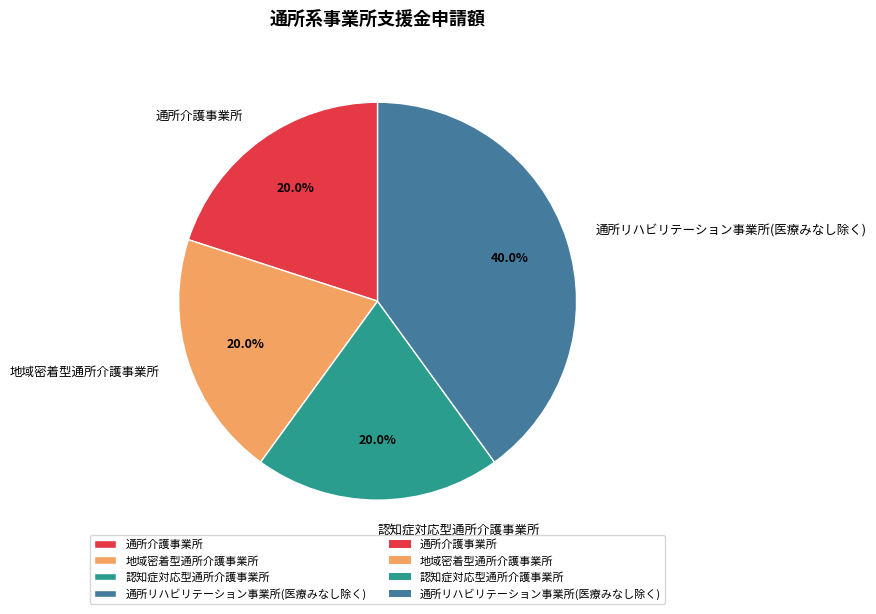

Does 認知症対応型通所介護事業所 account for over 50% of the chart?

No